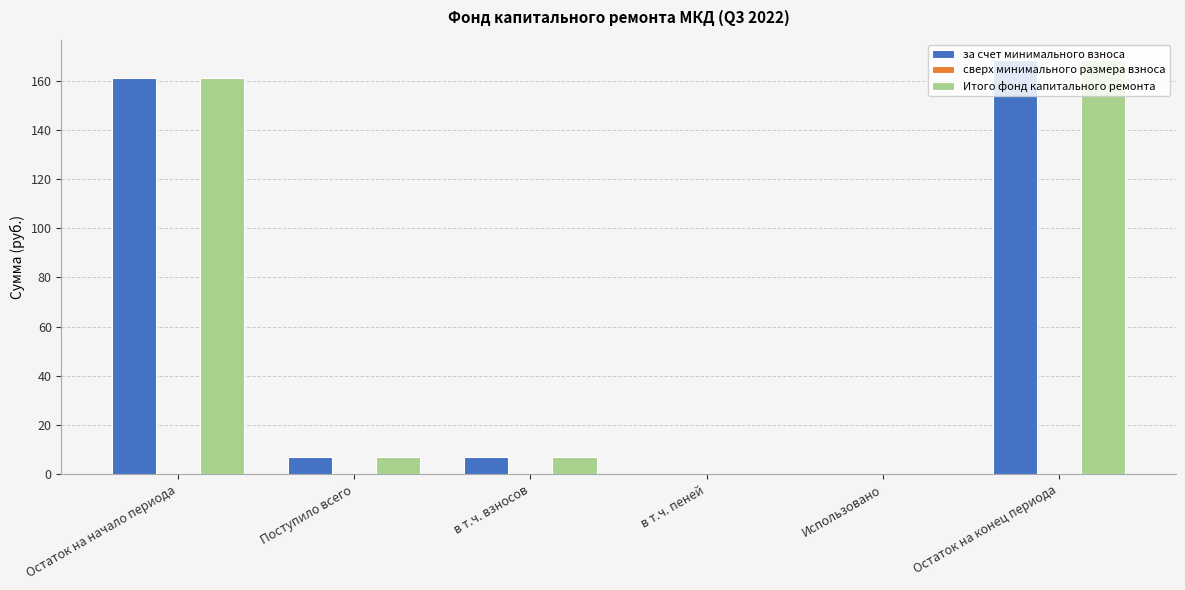

Is it true that Итого фонд капитального ремонта equals 251.3 at Остаток на конец периода?

False